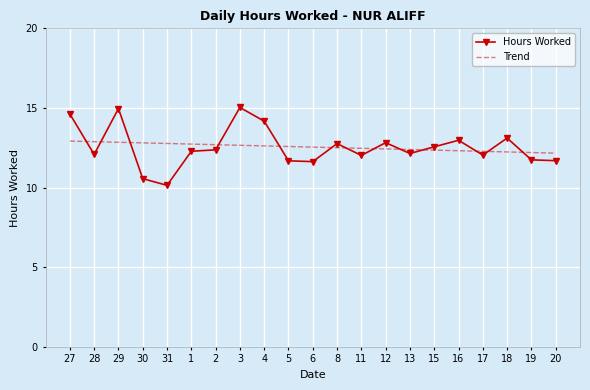

What is the minimum value shown in the chart?

10.1